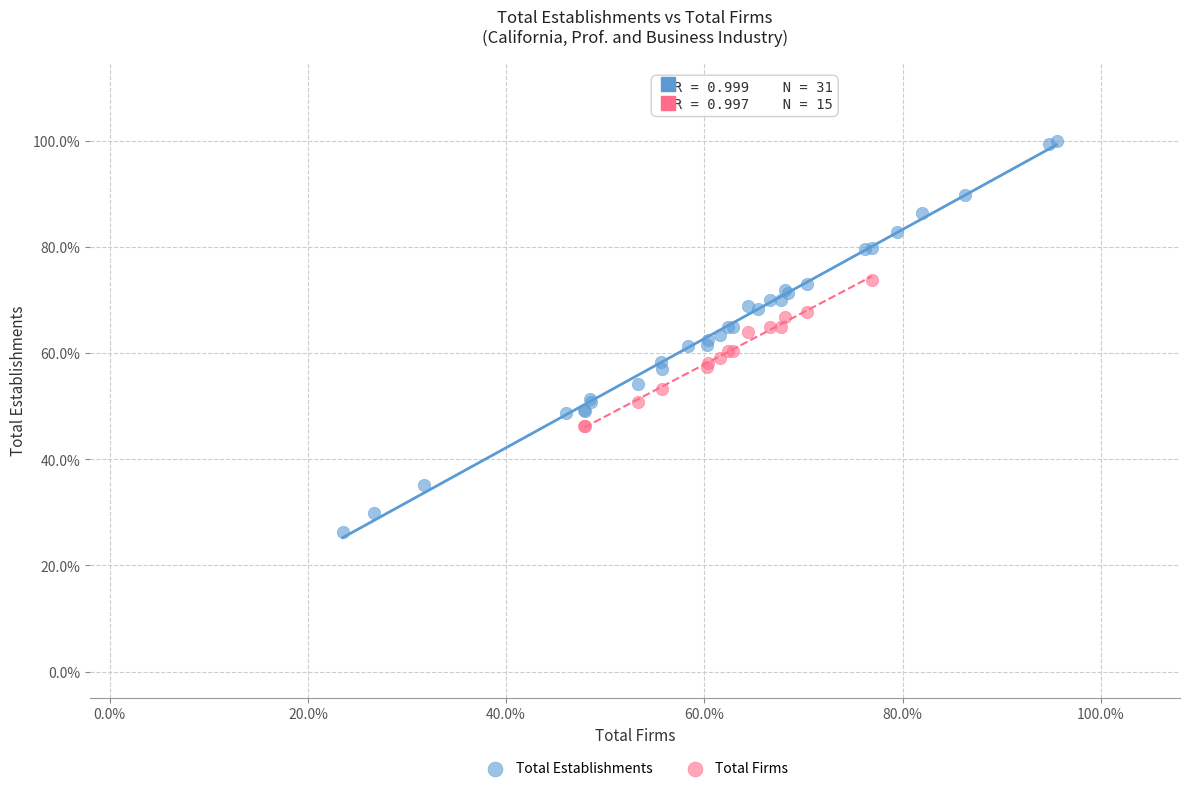

What are all the series names shown in the legend?

Total Establishments, Total Firms